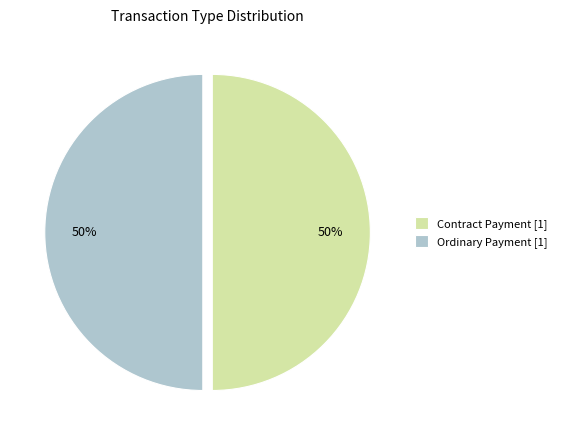

To the nearest percent, what is the average slice percentage?

50%